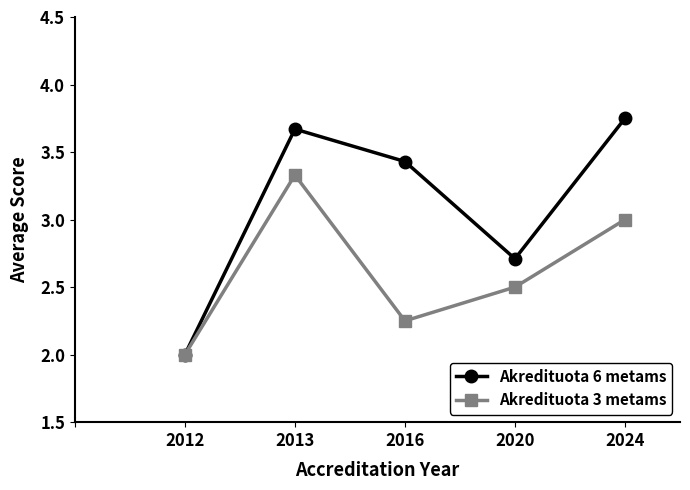

Which series has the widest spread of values?

Akredituota 6 metams